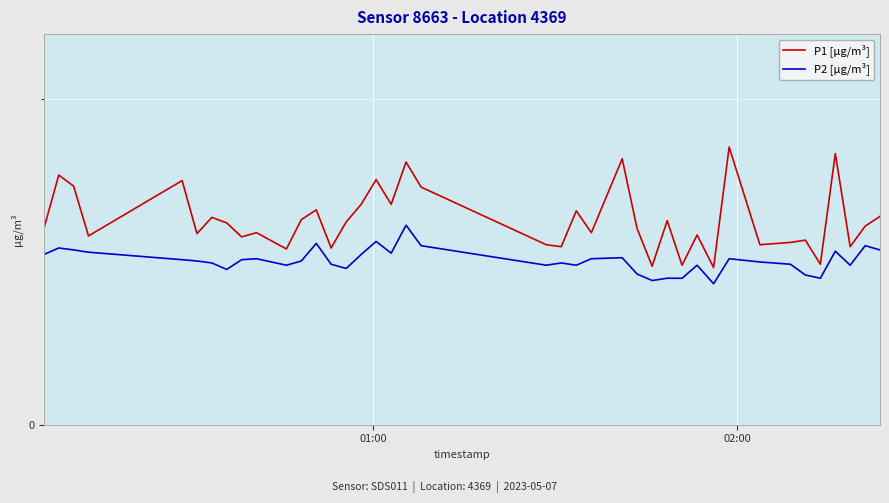

Does the chart display data point markers on the line(s)?

No